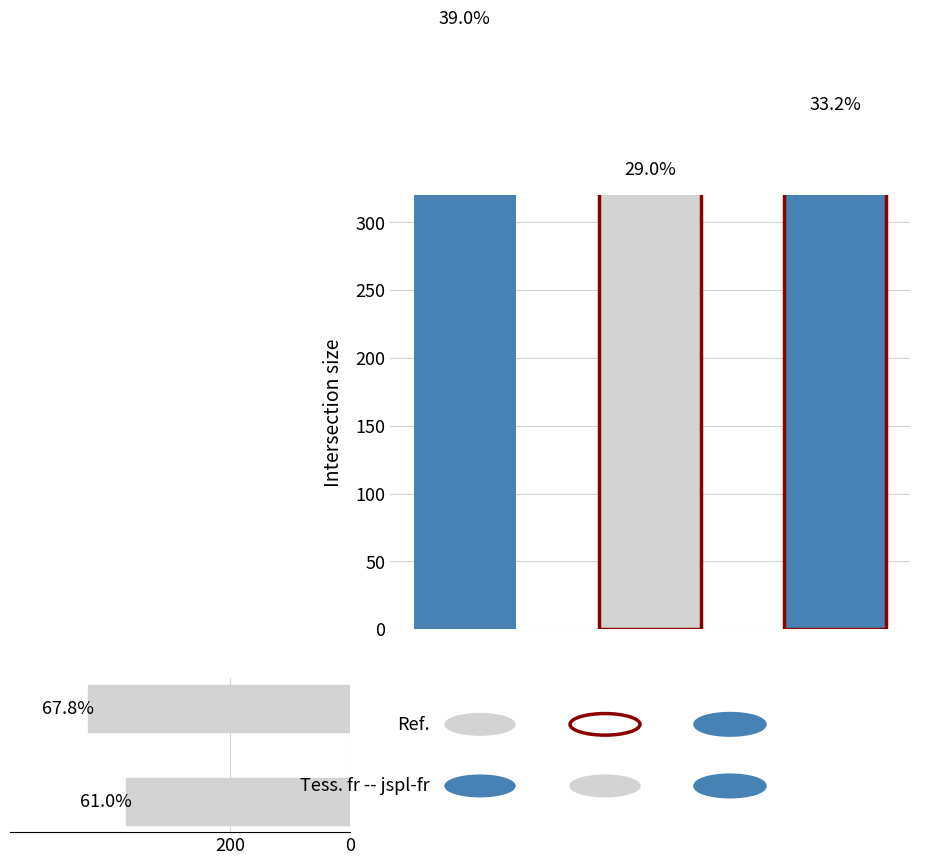

What is the minimum value shown in the chart?

374.2